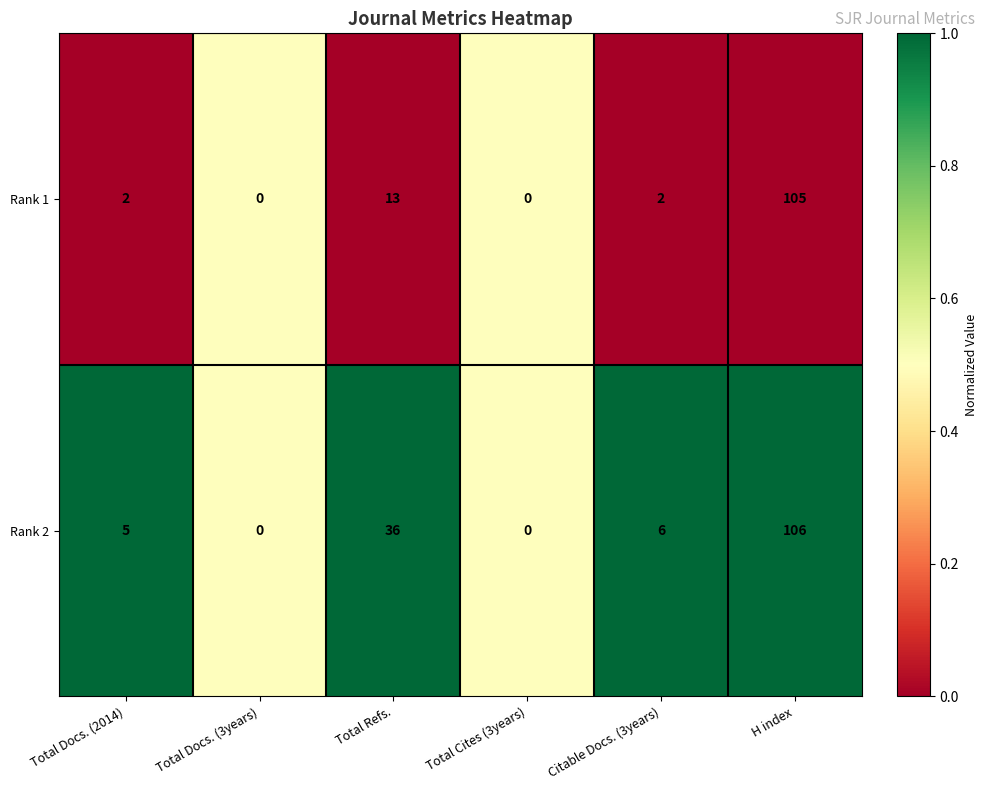

Which series has the largest range (max minus min)?

Rank 2